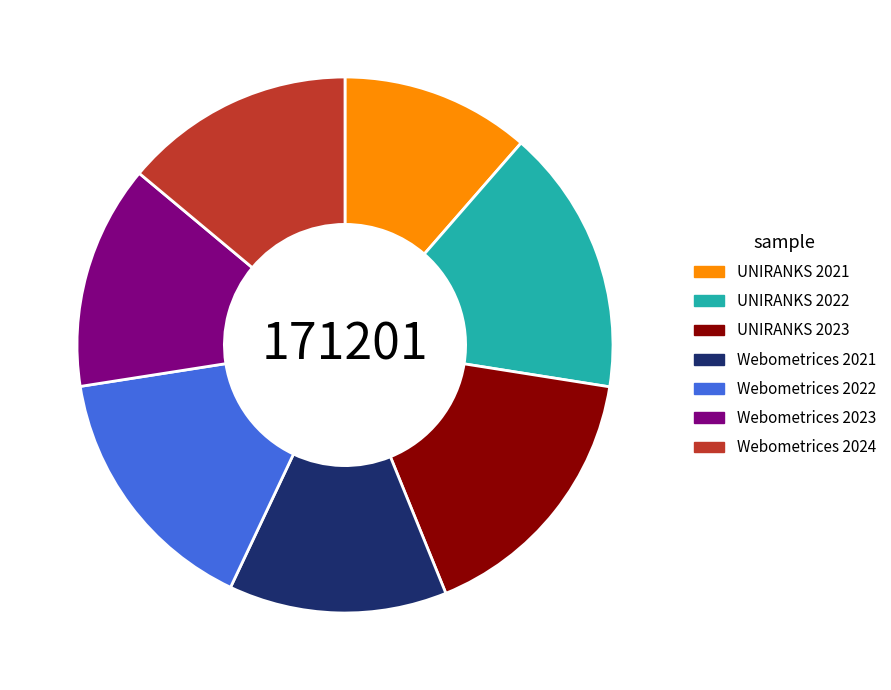

Is there a majority slice in this chart?

No